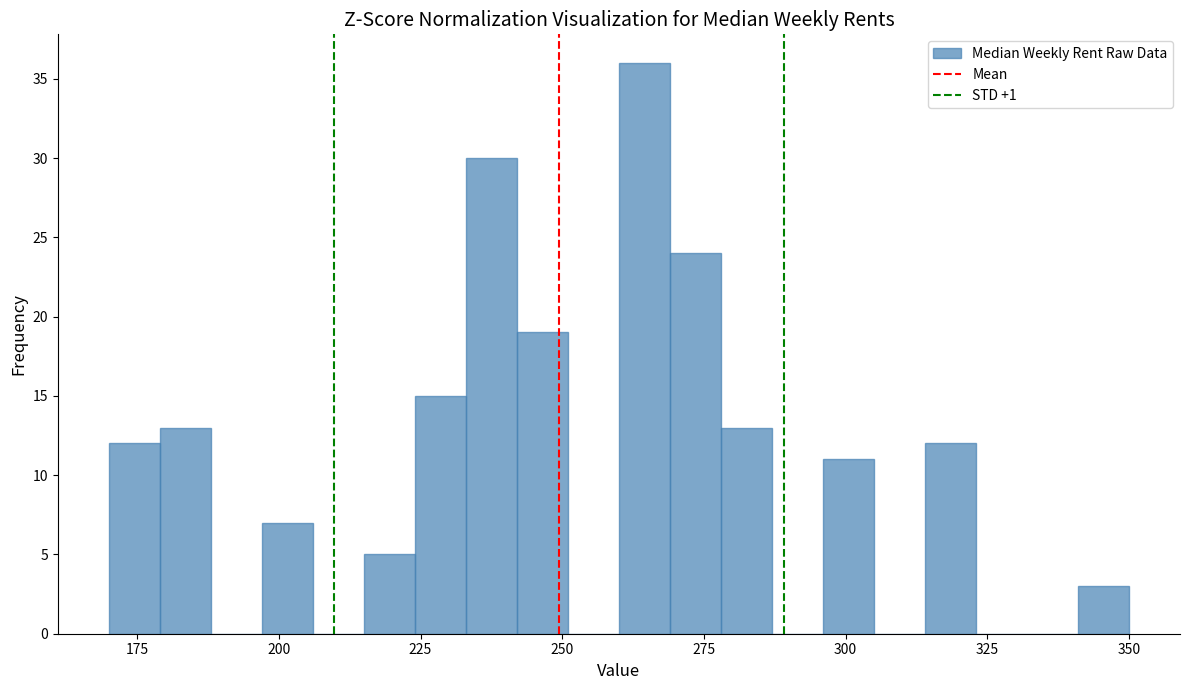

Around what value on the x-axis is the tallest bar? Give the approximate position of its centre, as read against the axis.

265